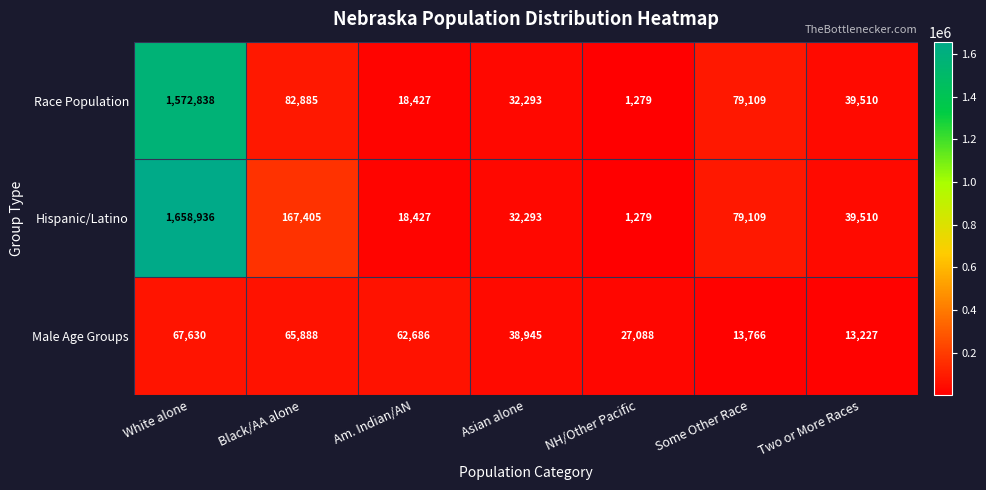

What is the greatest value displayed?

1658936